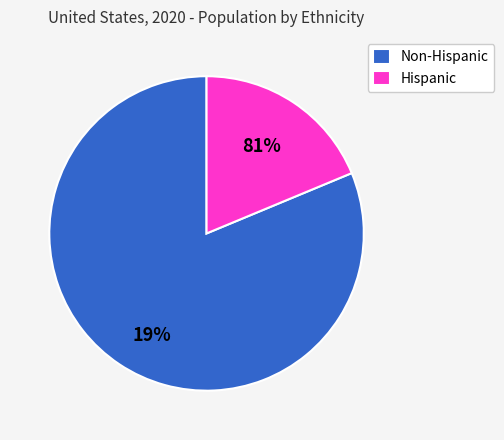

Do Hispanic and Non-Hispanic together represent more than half of the pie?

Yes